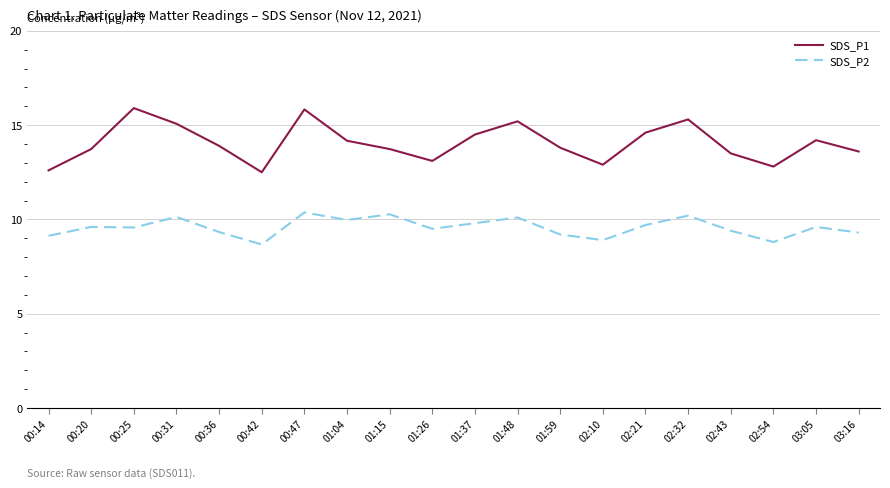

What is the minimum value shown in the chart?

8.7